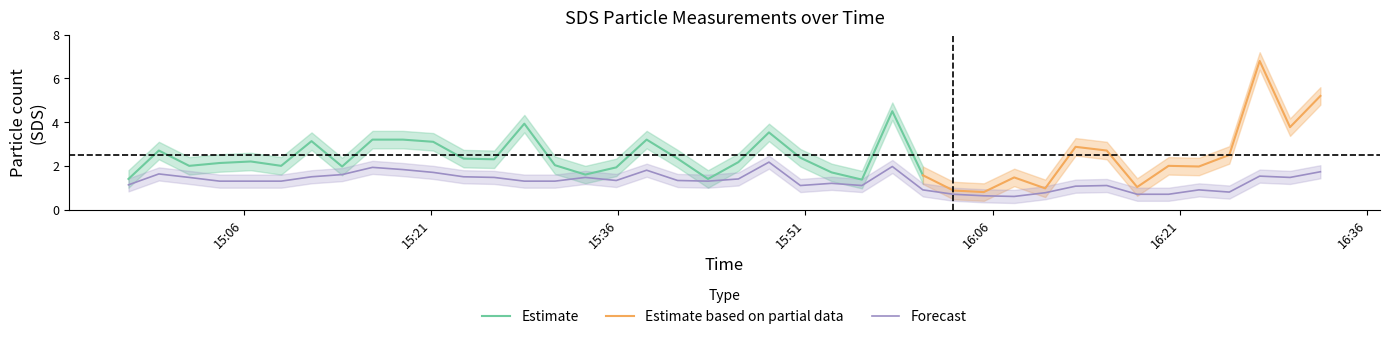

What is the highest value of the Forecast series?

2.2